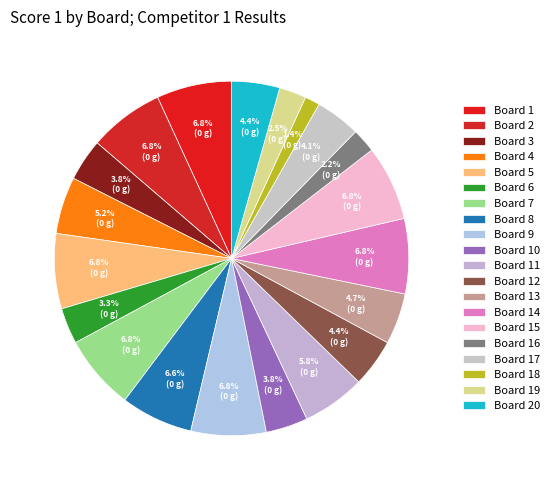

How many slices are in this pie chart?

20